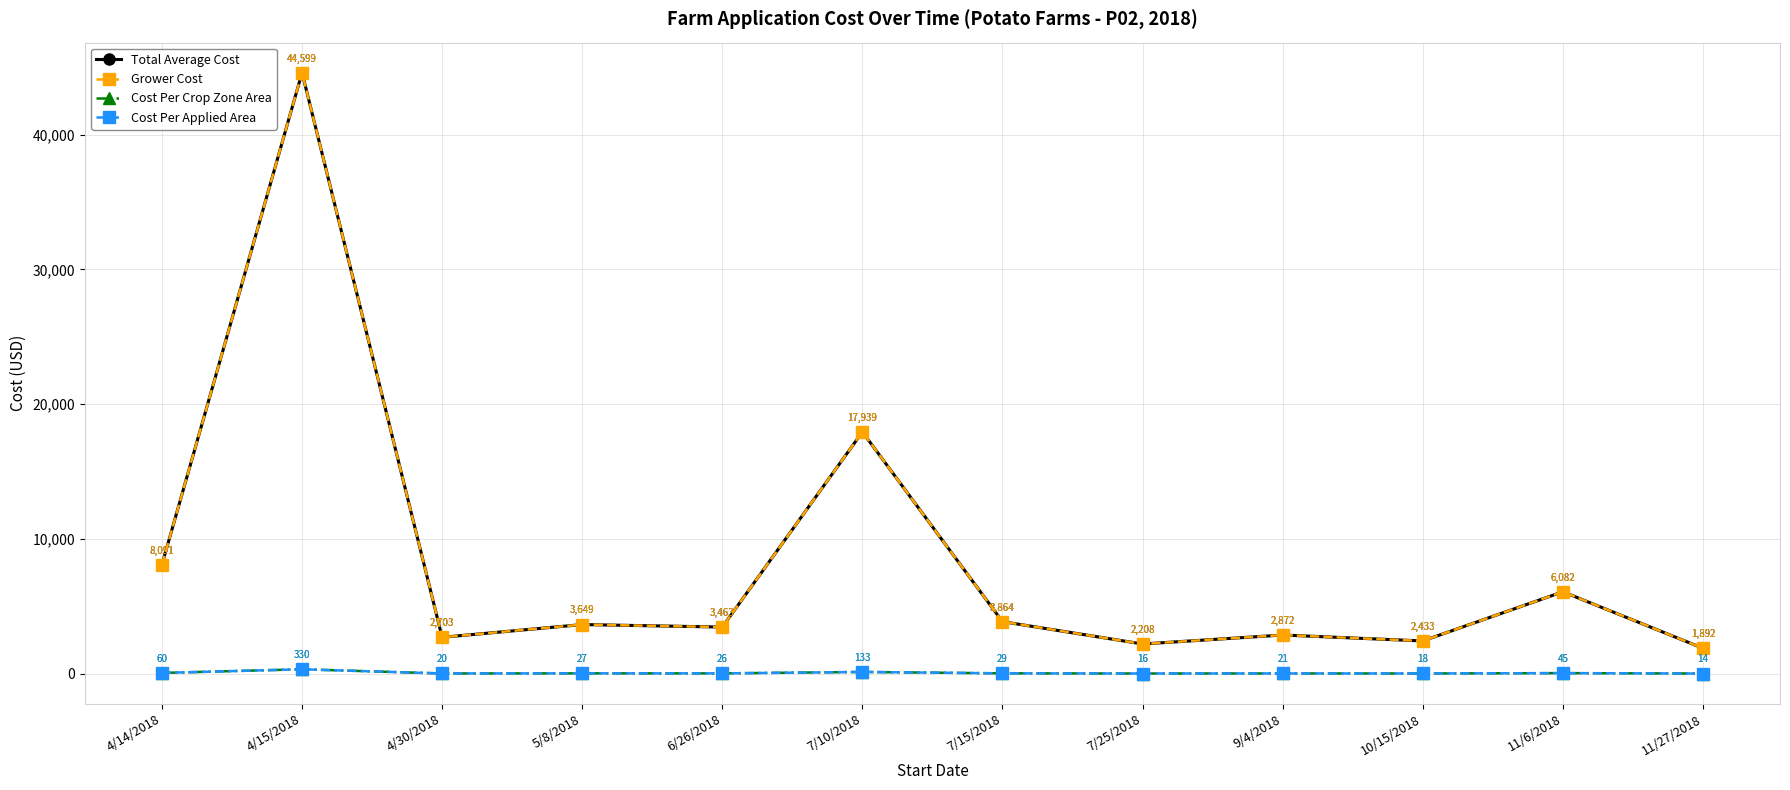

True or false: Total Average Cost and Cost Per Applied Area intersect in this chart.

False